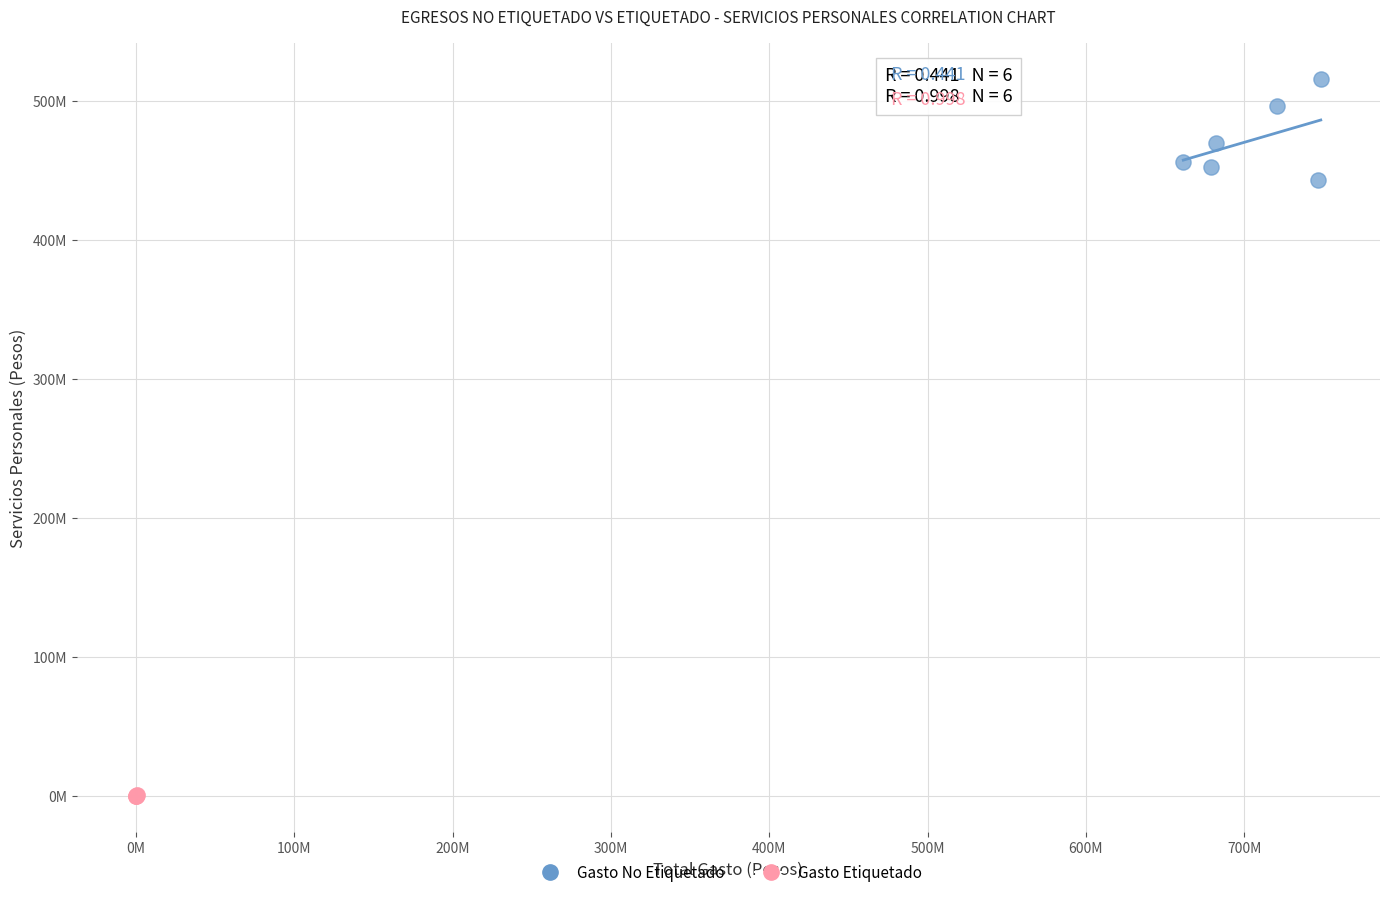

Which series reaches the minimum Y coordinate?

Gasto Etiquetado